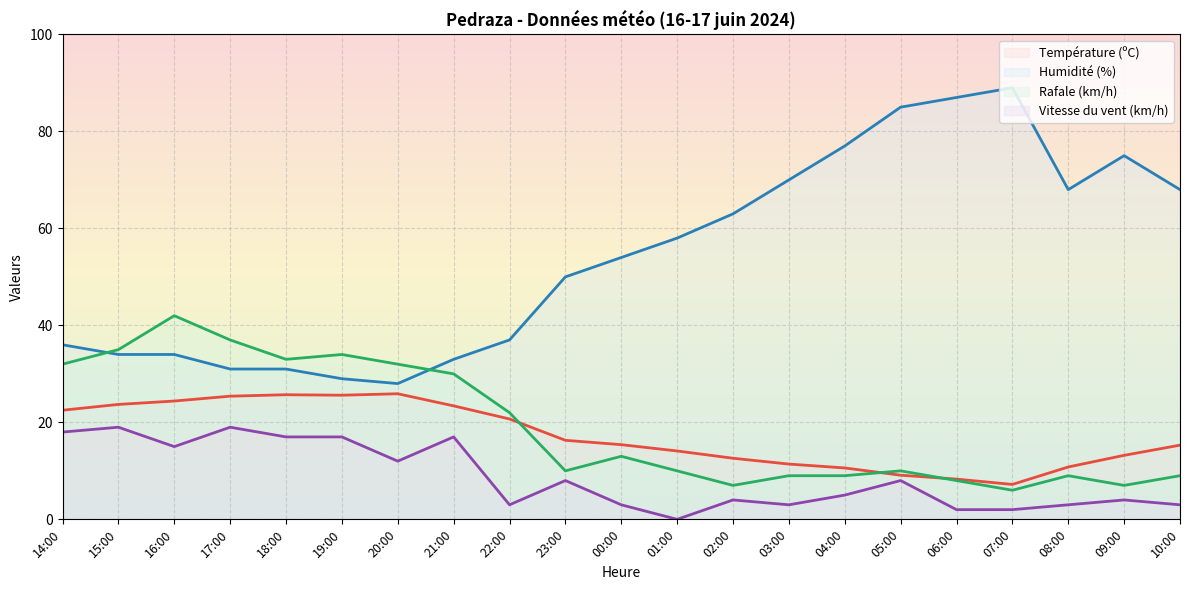

At which category does Rafale (km/h) reach its first local peak?

16:00